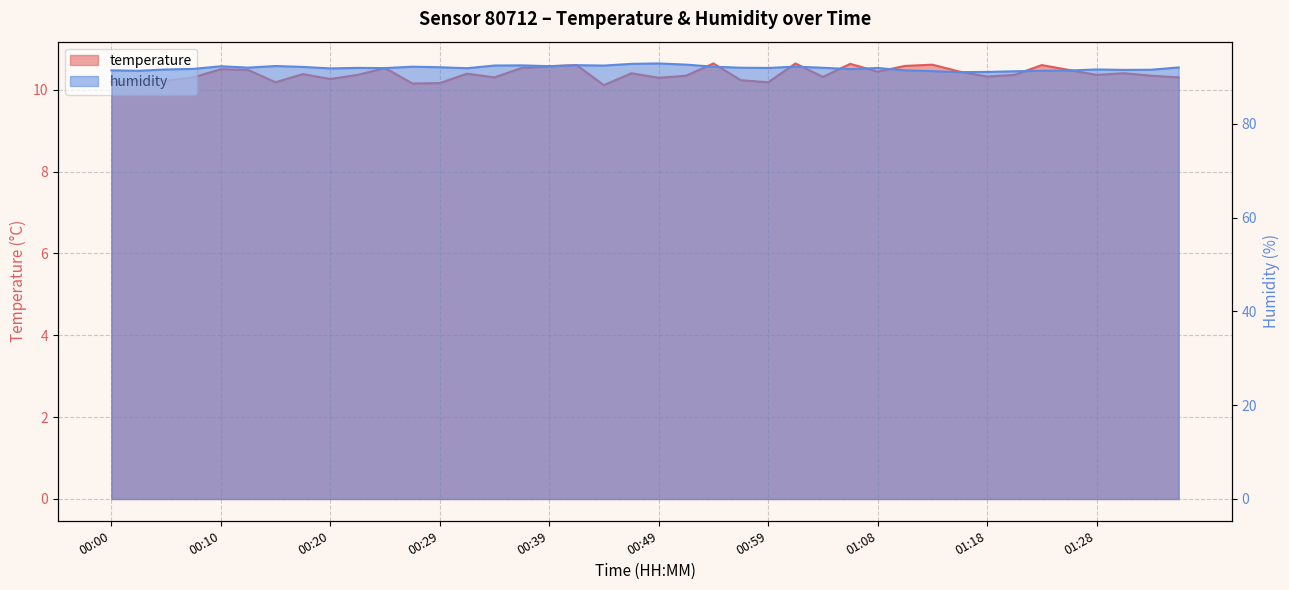

The value of temperature at 01:23 is 2.1. True or false?

False